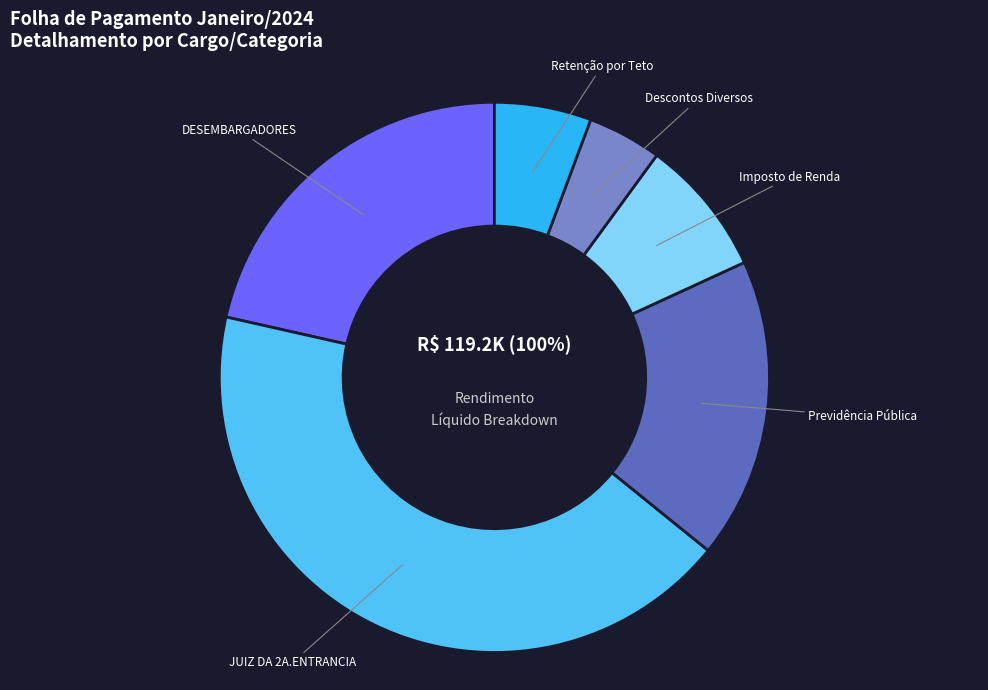

Rank the categories by value from highest to lowest.

JUIZ DA 2A.ENTRANCIA, DESEMBARGADORES, Previdência Pública, Imposto de Renda, Retenção por Teto, Descontos Diversos